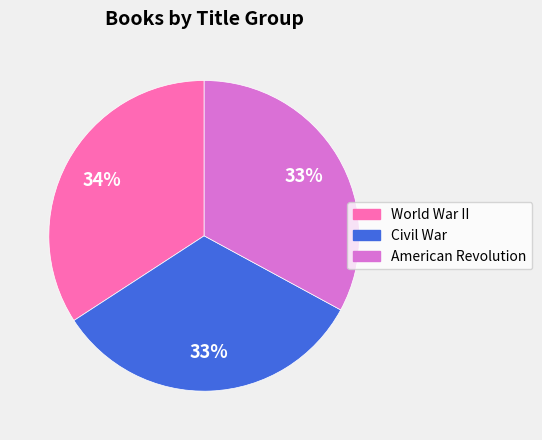

What percentage is the Civil War slice, to the nearest percent?

33%